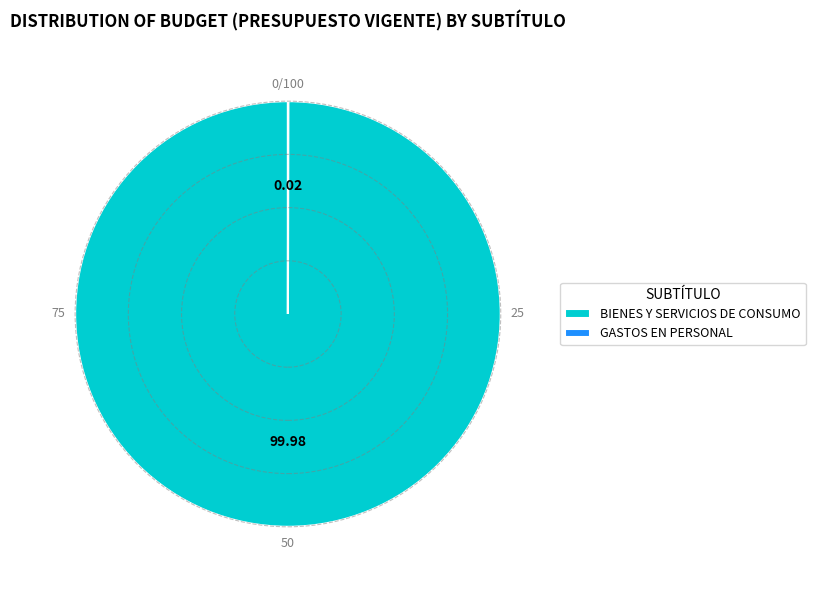

Which slice is the largest?

BIENES Y SERVICIOS DE CONSUMO